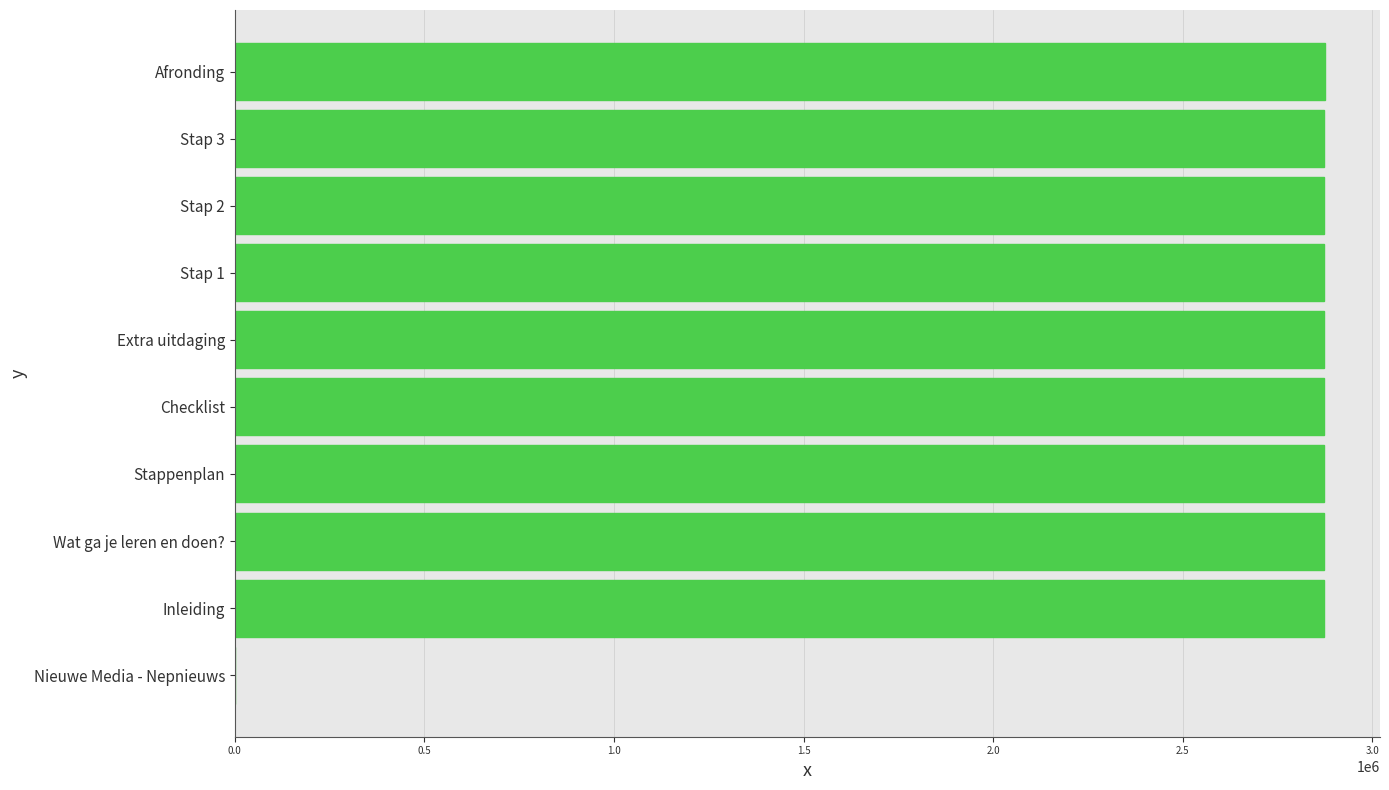

True or false: the data shows 4523656 at Wat ga je leren en doen?.

False